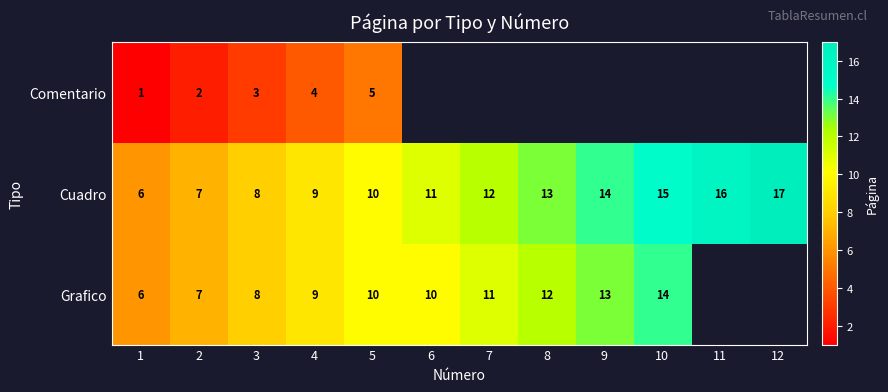

Which category has the highest value in the Cuadro series?

12